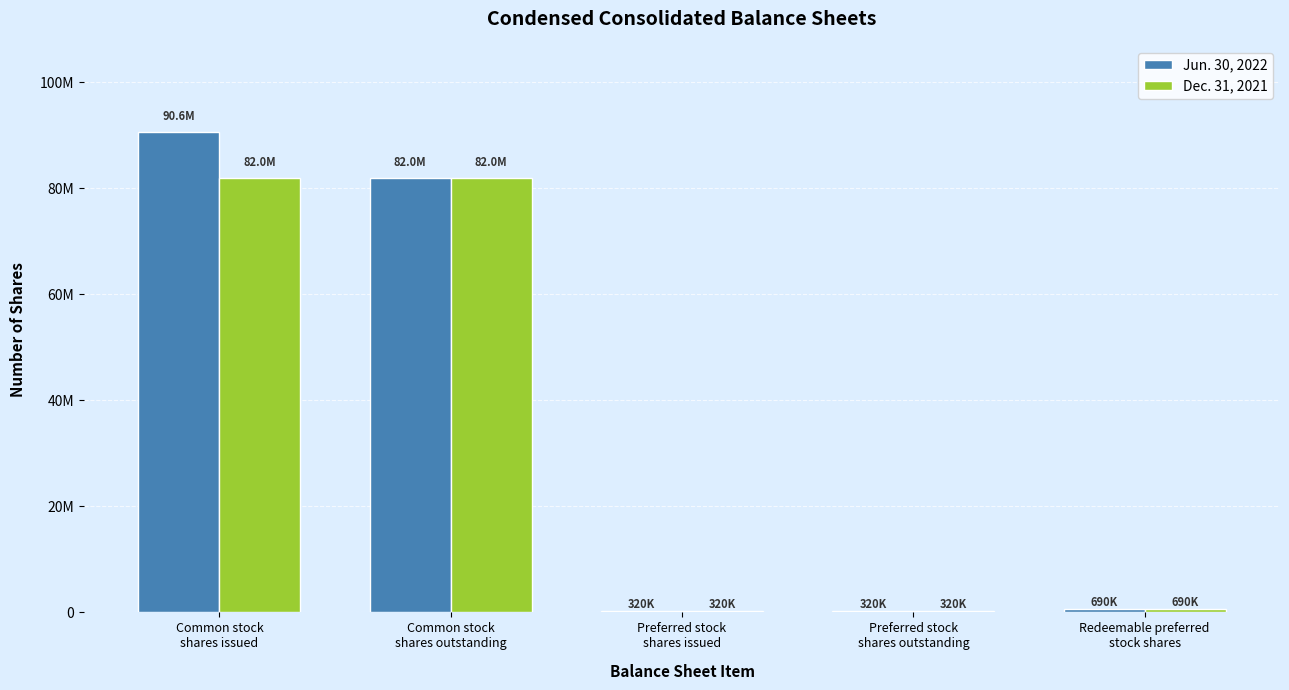

At which label does Jun. 30, 2022 first exceed 690000?

Common stock
shares issued